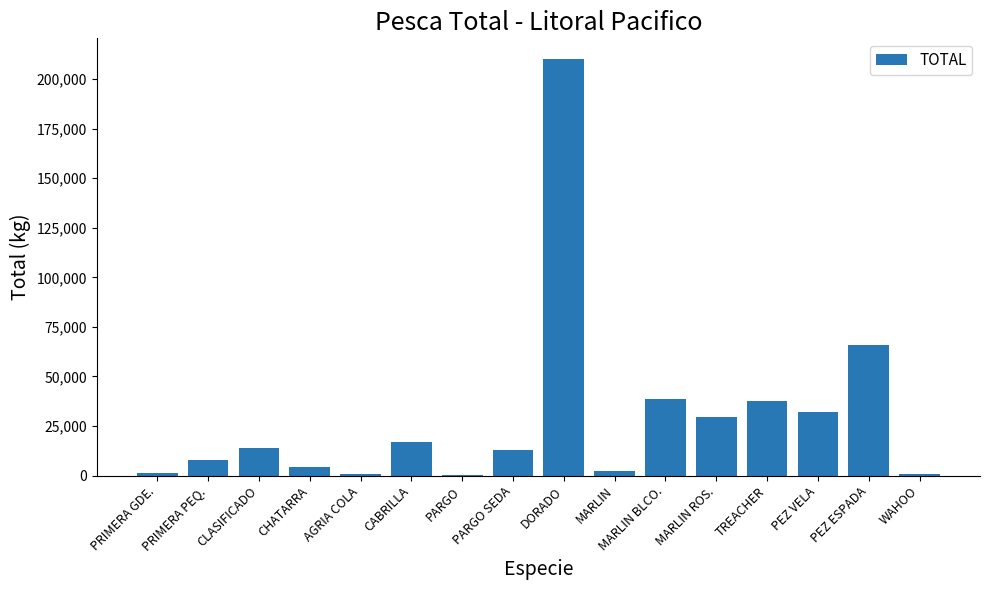

What is the change in value from PRIMERA PEQ. to PARGO?

-7531